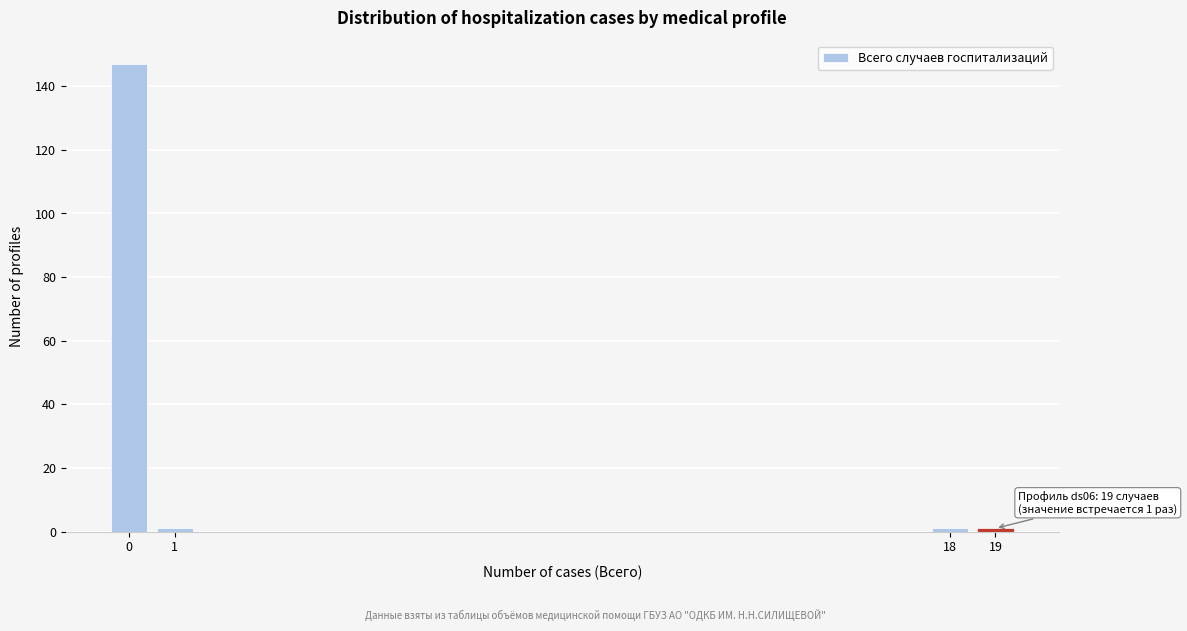

Reading left to right, list all the values displayed in this chart.

147	1	1	1